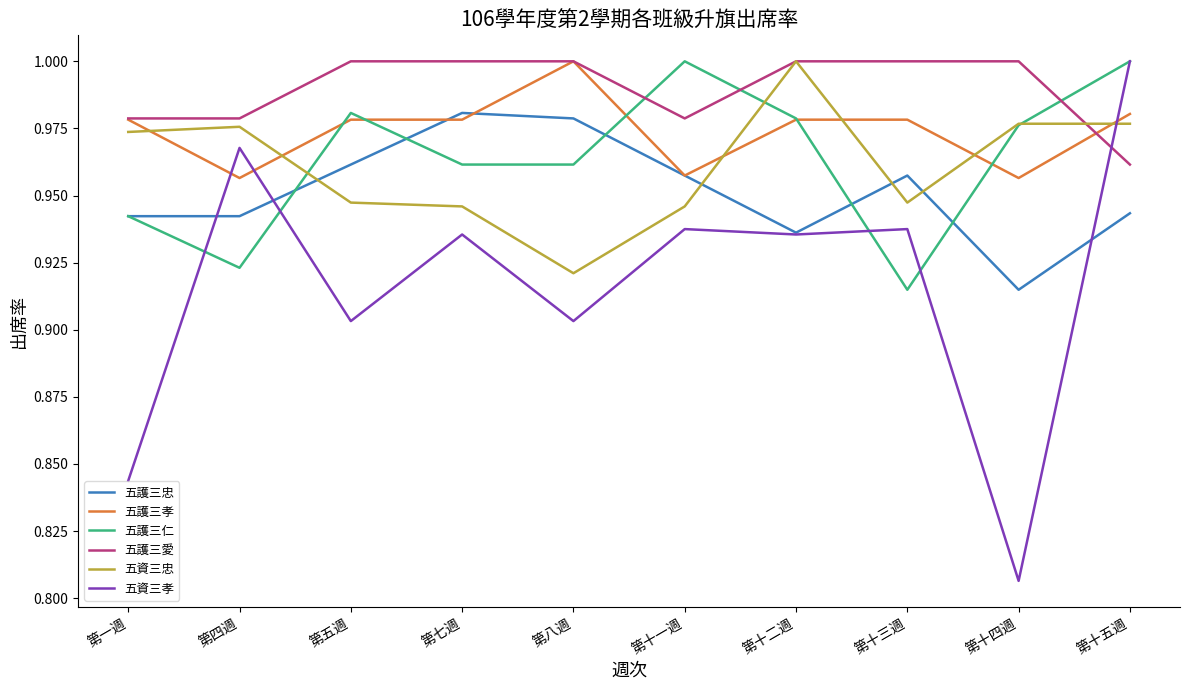

True or false: 五護三愛 and 五護三忠 cross at least once.

False